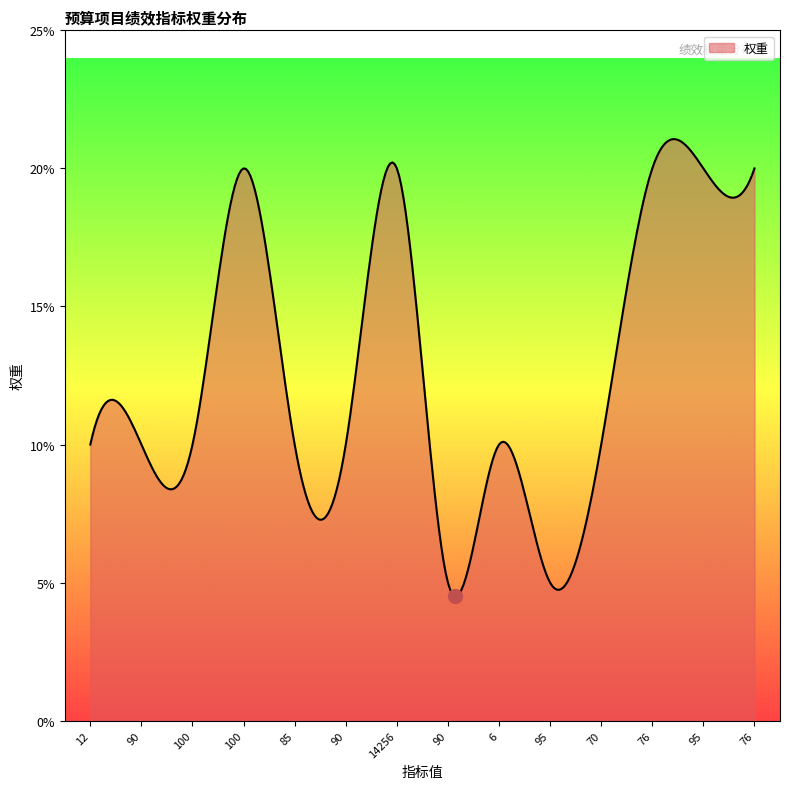

What is the difference between the maximum and minimum values?

16.5